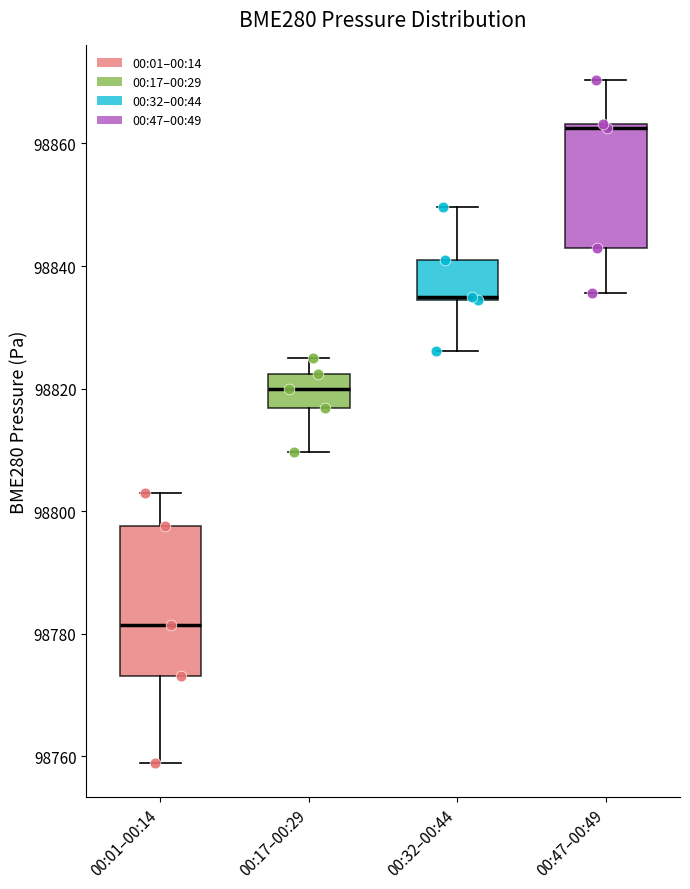

Where does the median line of the box for 00:47–00:49 sit on the y-axis? The values are not printed on the chart, so give them approximately, as read against the axis.

98862